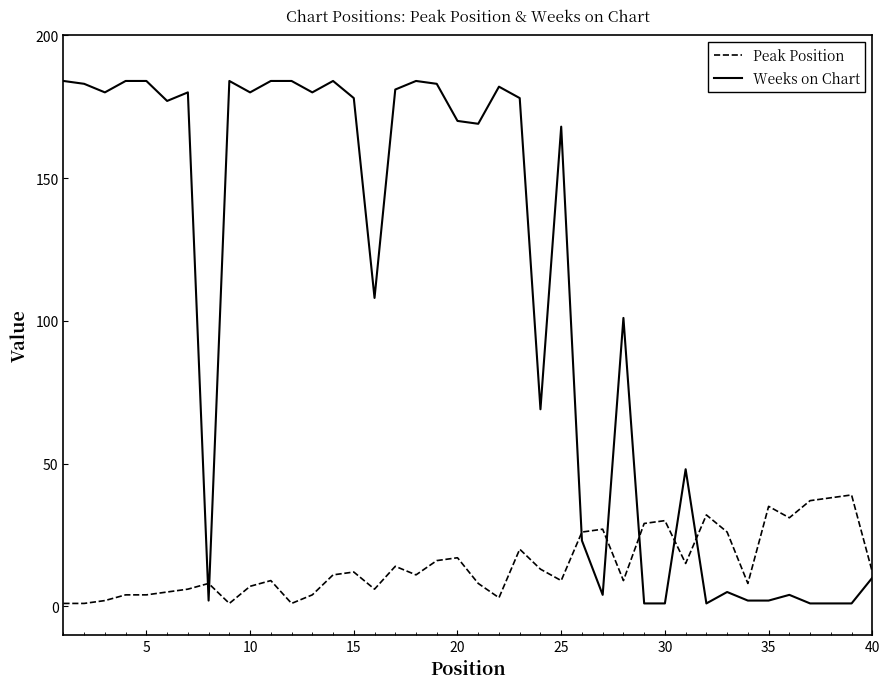

How many times do Peak Position and Weeks on Chart cross each other?

7